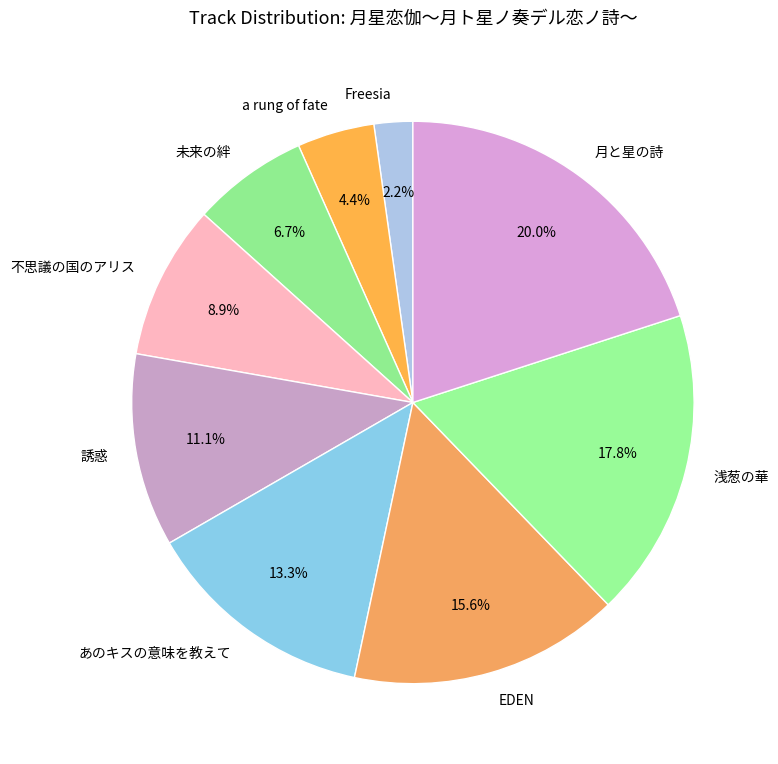

The あのキスの意味を教えて slice represents 27% of the pie. True or false?

False